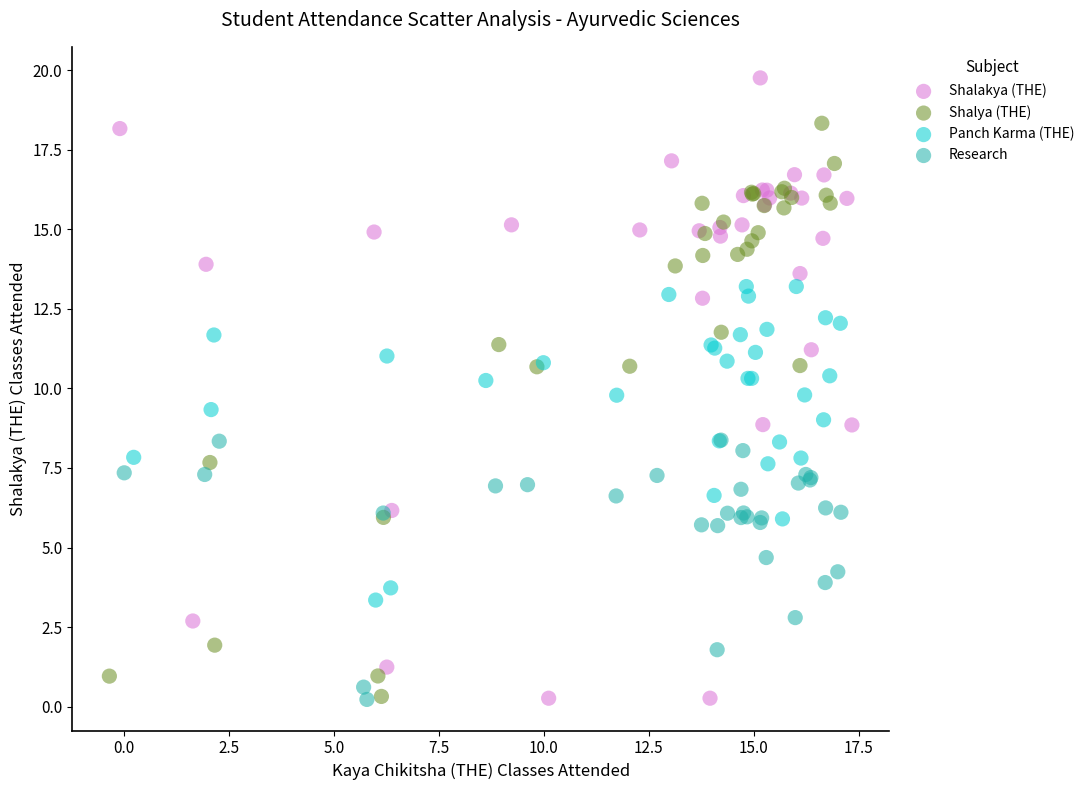

What are all the series names shown in the legend?

Shalakya (THE), Shalya (THE), Panch Karma (THE), Research